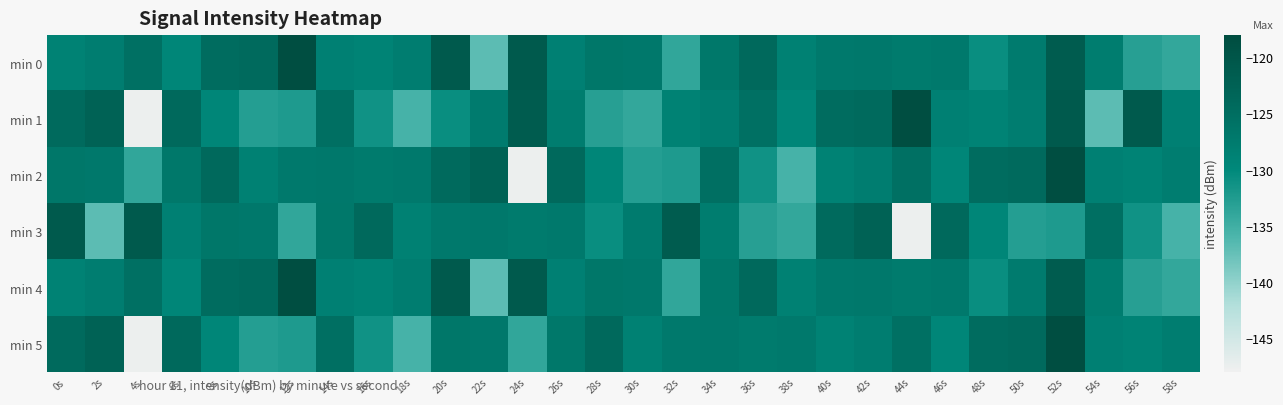

At which category is the sum across all series the highest?

52s